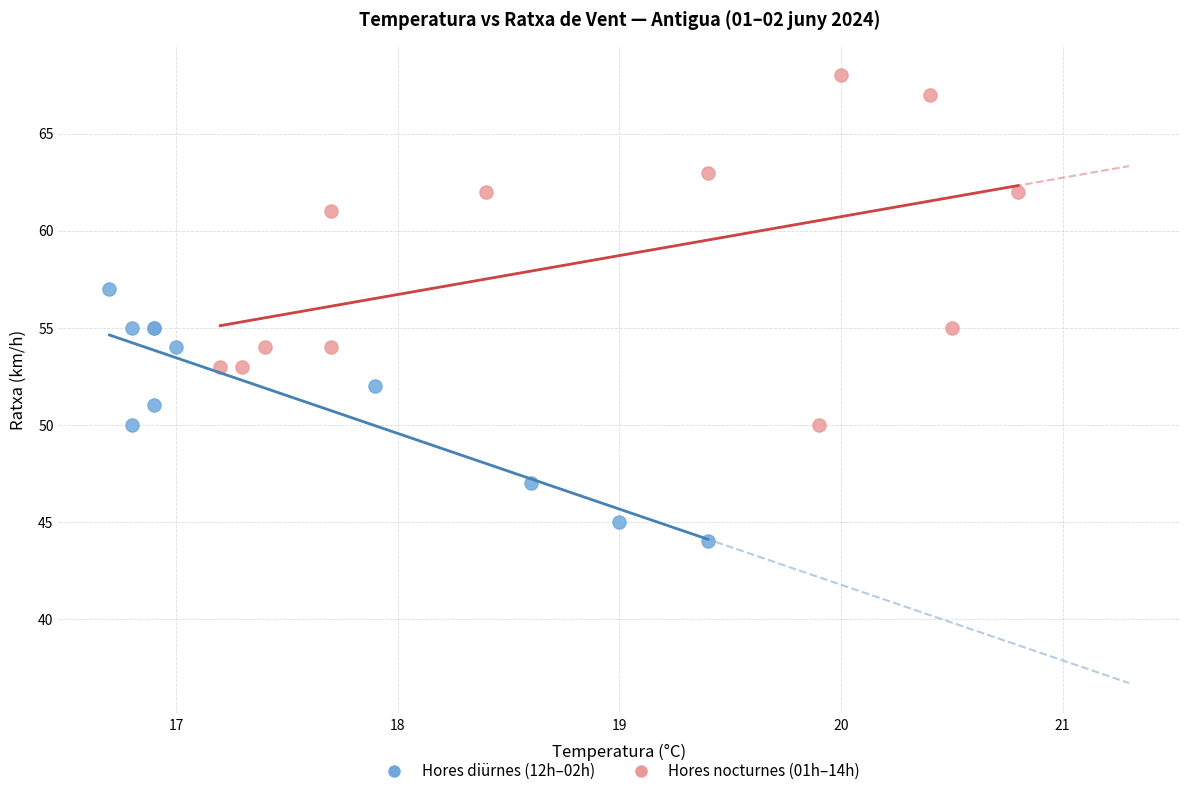

Which series contains the highest Y value?

Hores nocturnes (01h–14h)